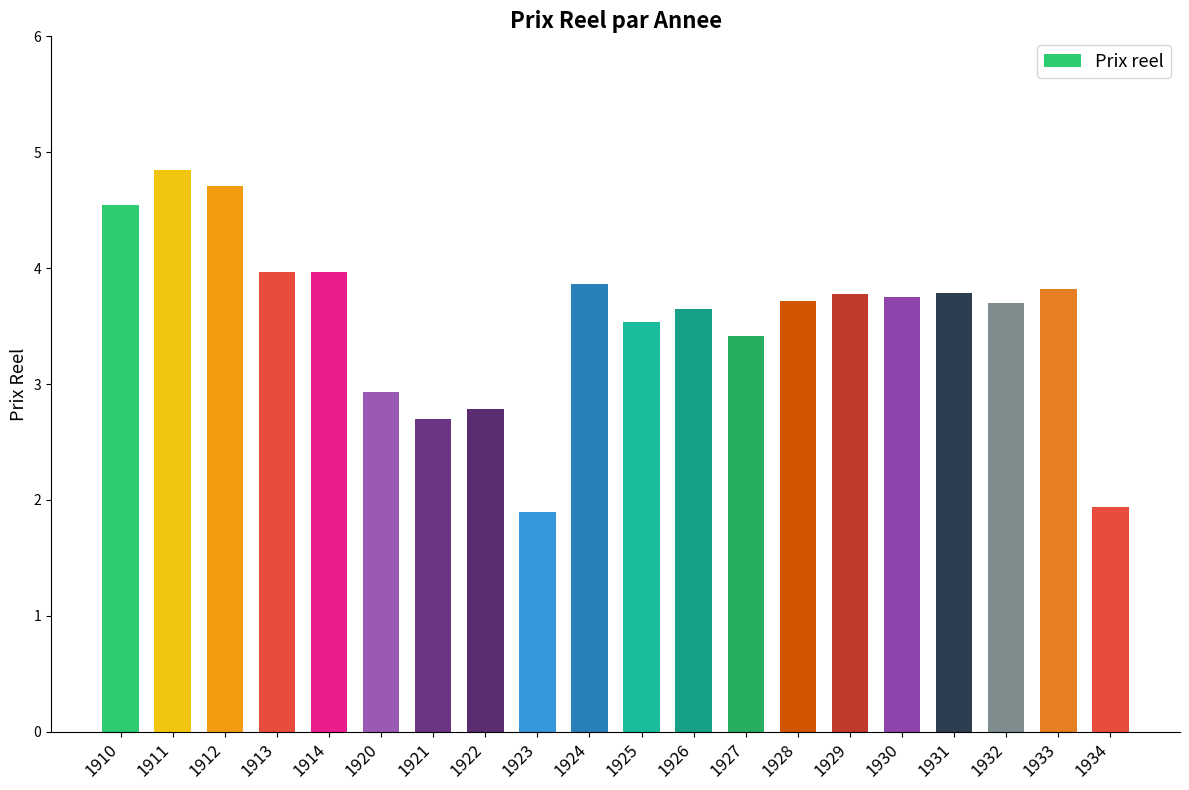

Between 1928 and 1923, which is larger?

1928